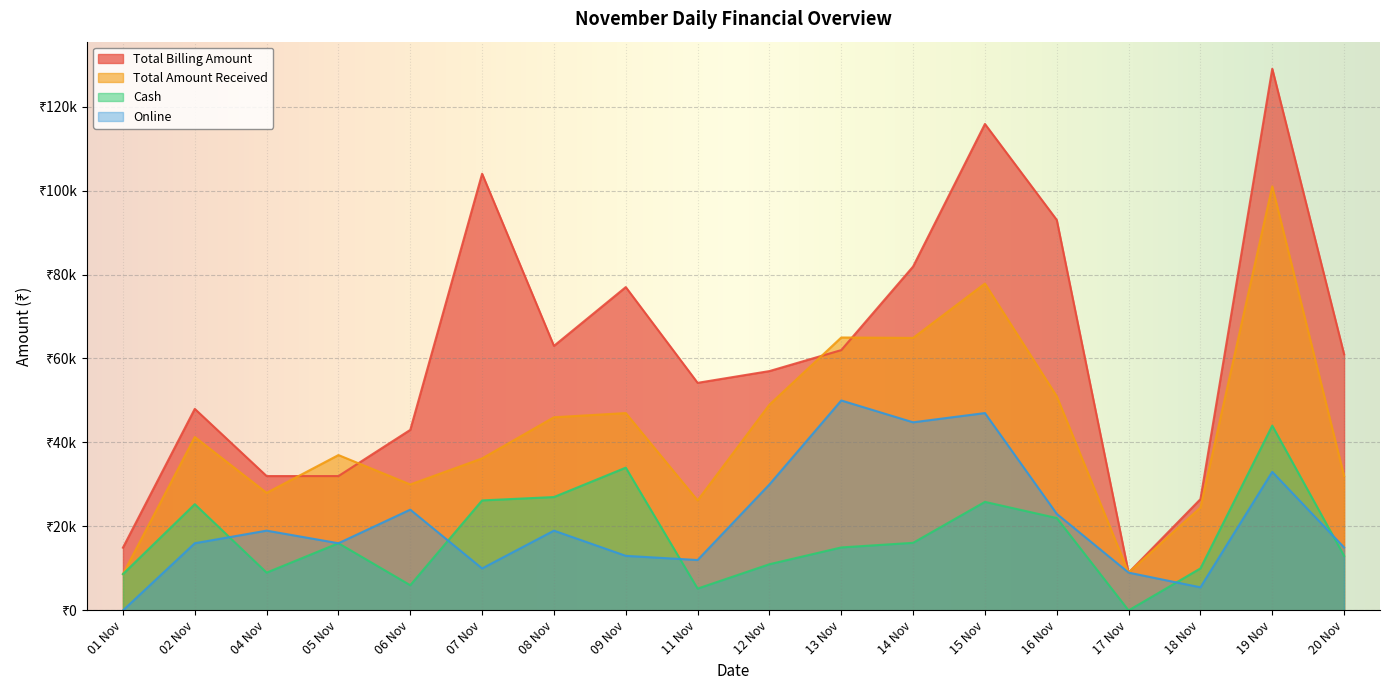

What is the difference between the second highest and minimum values in the Cash series?

34000